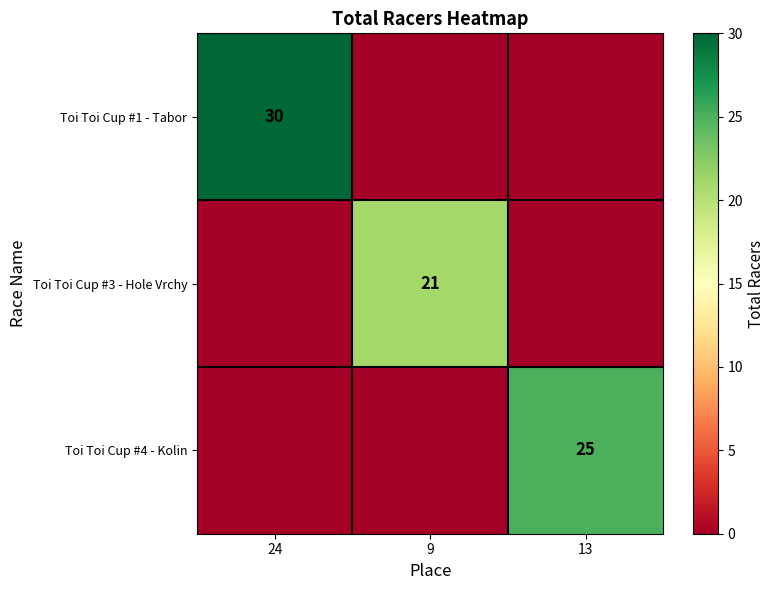

Is the value of Toi Toi Cup #4 - Kolin at 13 greater than the value of Toi Toi Cup #1 - Tabor at 24?

No